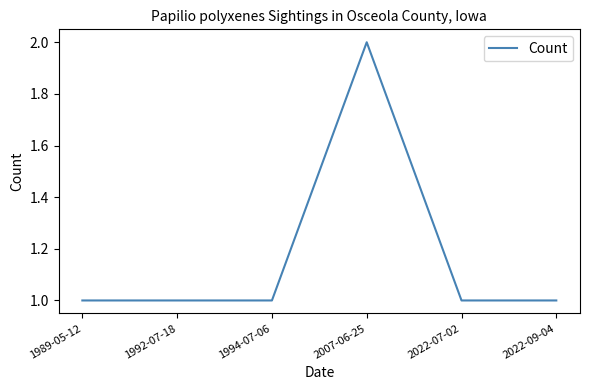

Approximately how many times larger is the value at 1994-07-06 compared to 1989-05-12?

1.0